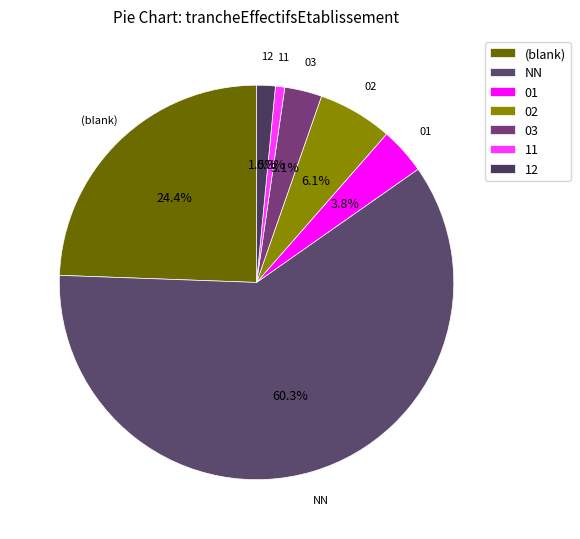

Does NN represent more than half of the total?

Yes